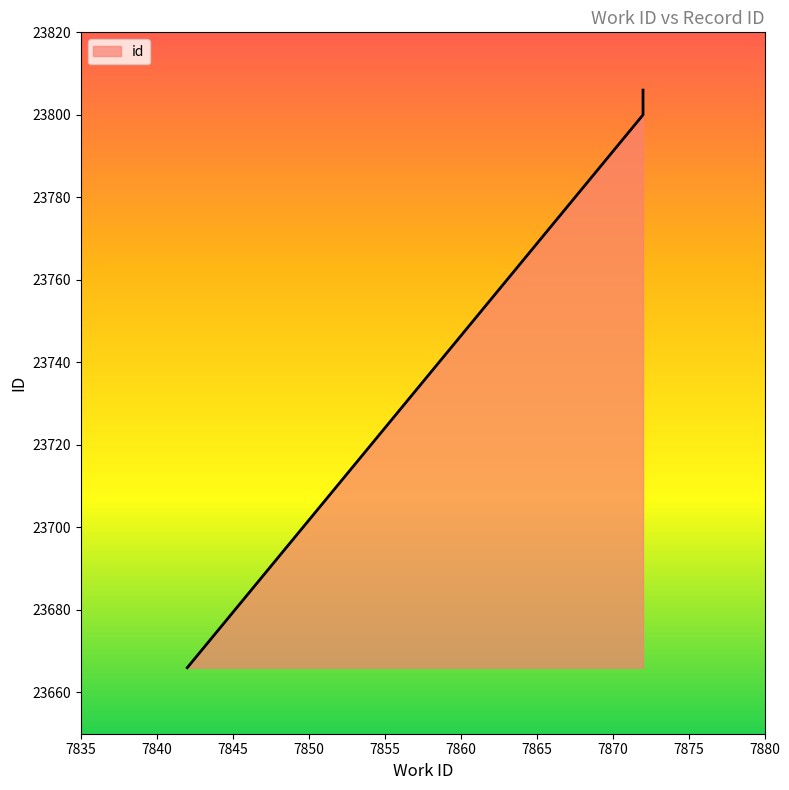

Reading left to right, what are all the values shown in this chart?

7842=23666	7872=23800	7872=23803	7872=23804	7872=23806